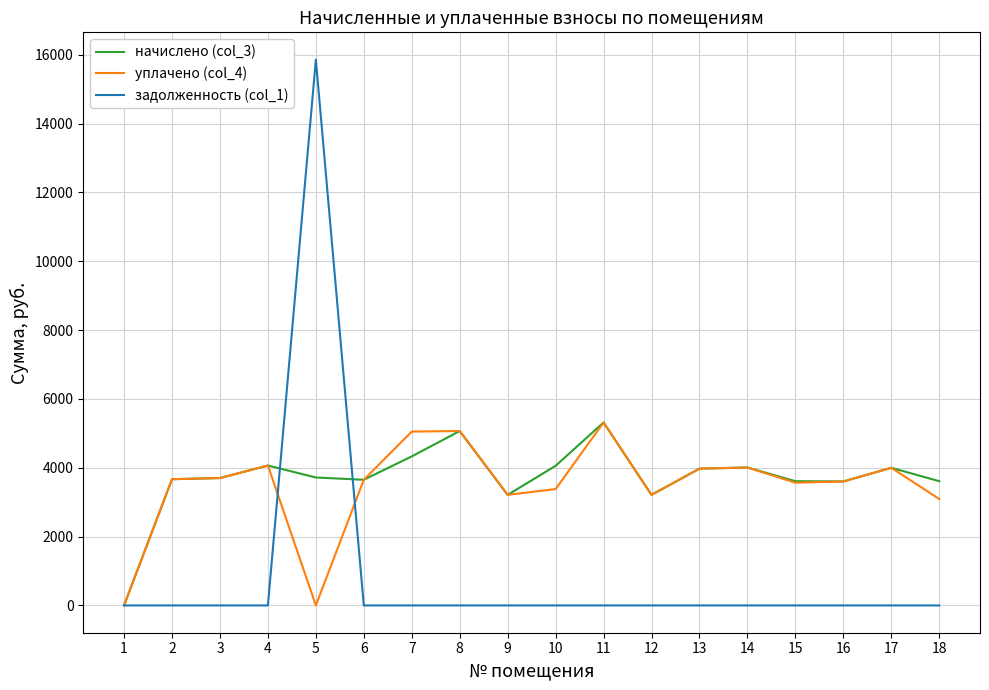

Which series has the largest range (max minus min)?

задолженность (col_1)